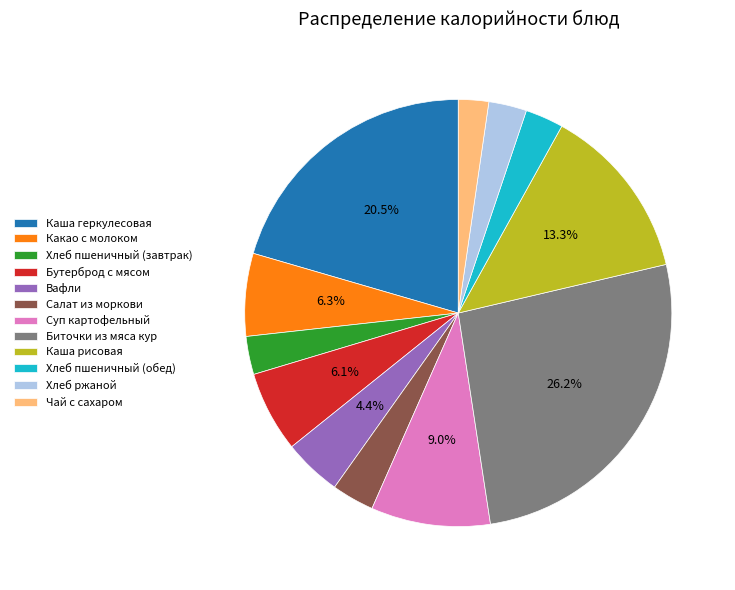

To the nearest percent, what is the average slice percentage?

8%